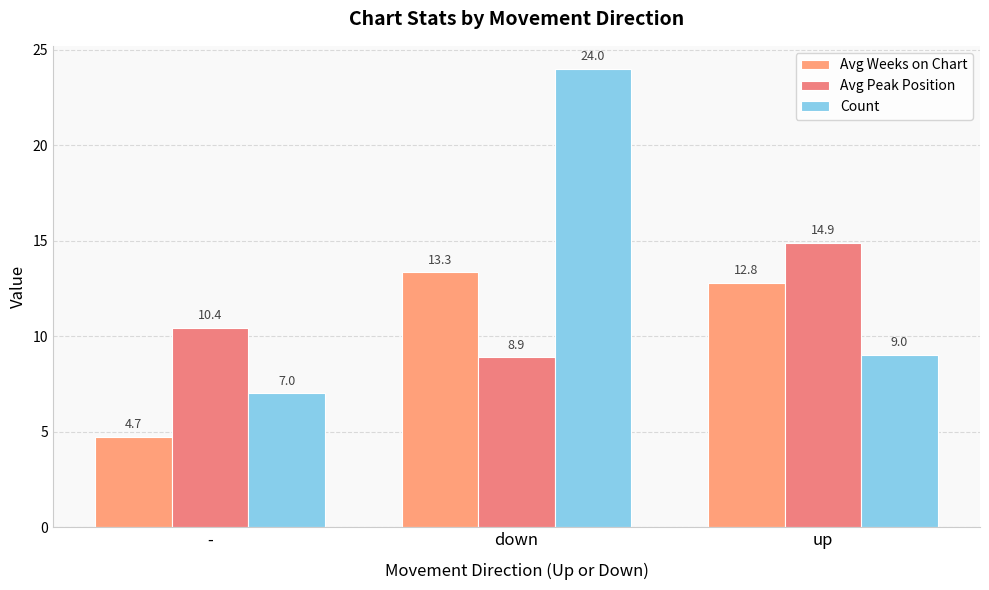

At which category does the chart reach its minimum across all series?

-